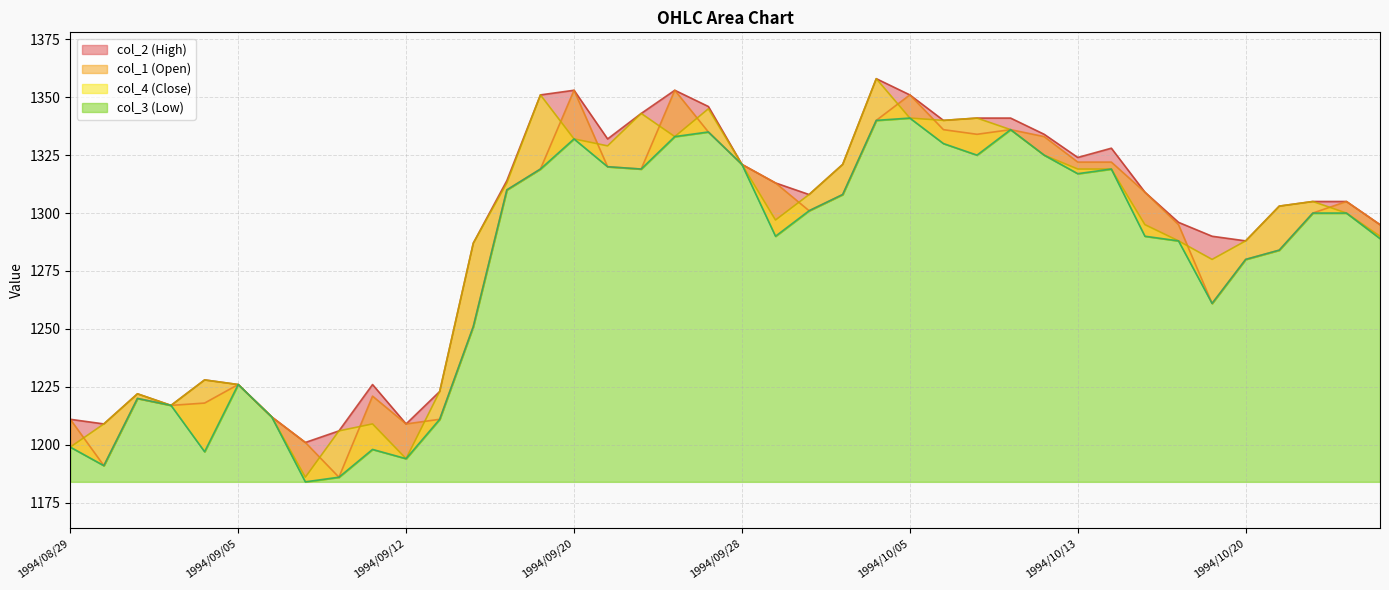

What is the difference between the maximum and minimum values in the col_2 series?

157